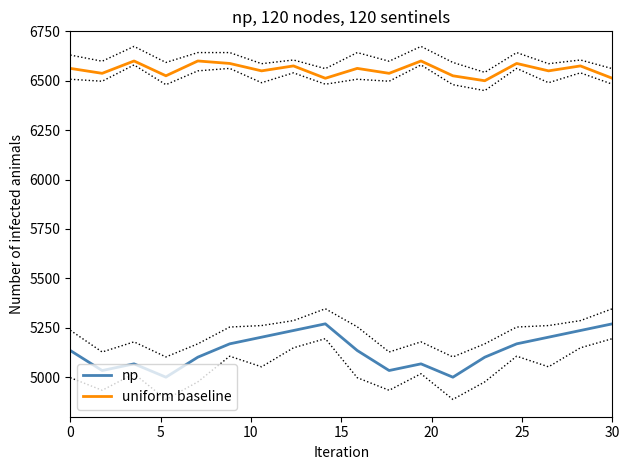

What is the maximum value for uniform baseline?

6600.0